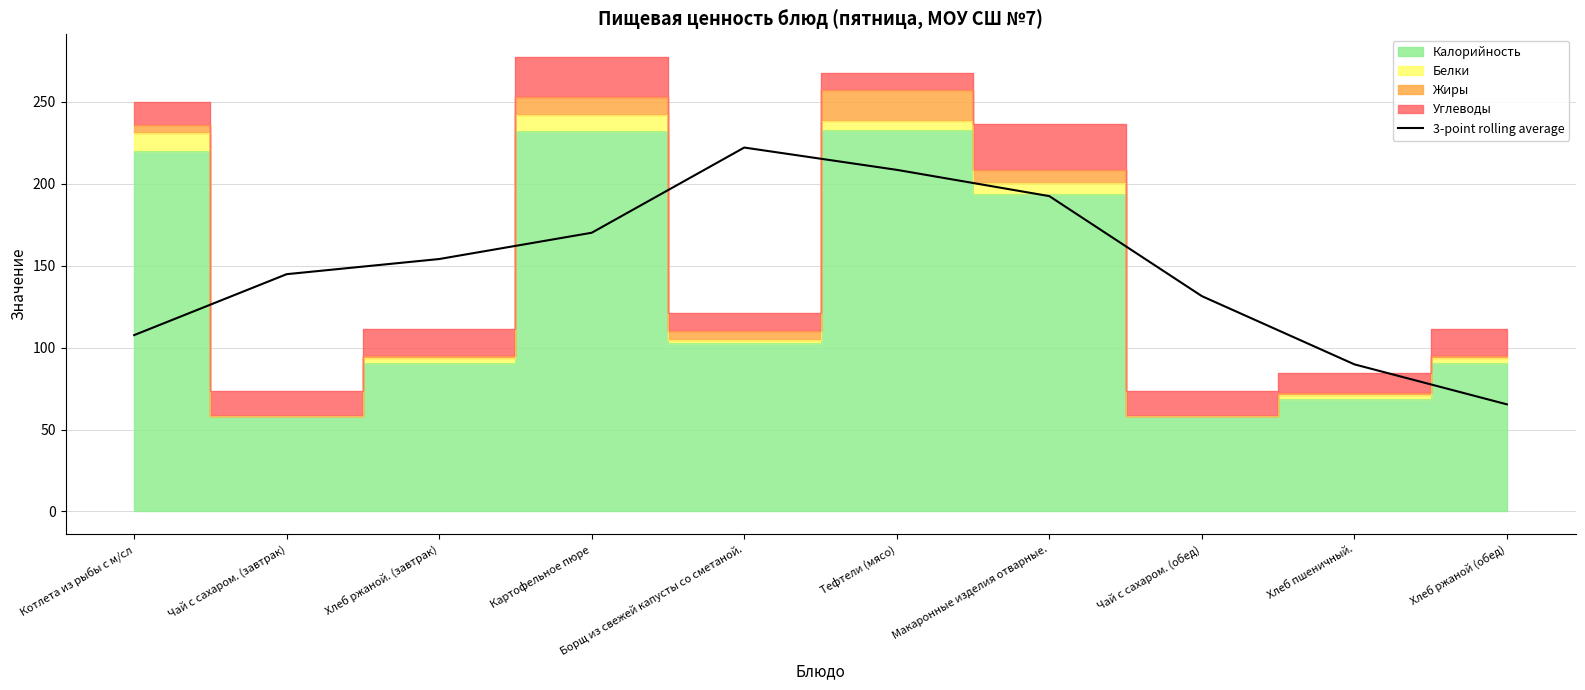

The 3-point rolling average series shows 58.1 at Котлета из рыбы с м/сл. True or false?

False